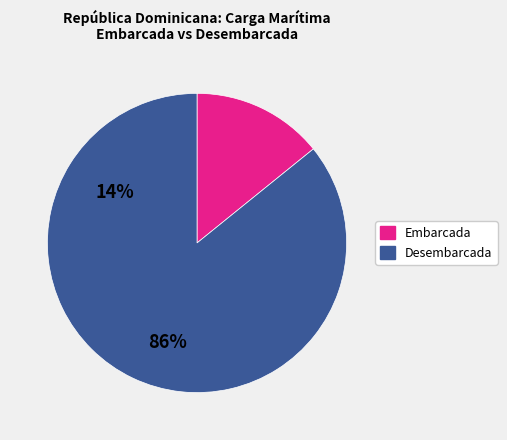

Combined, do Desembarcada and Embarcada account for over 50%?

Yes